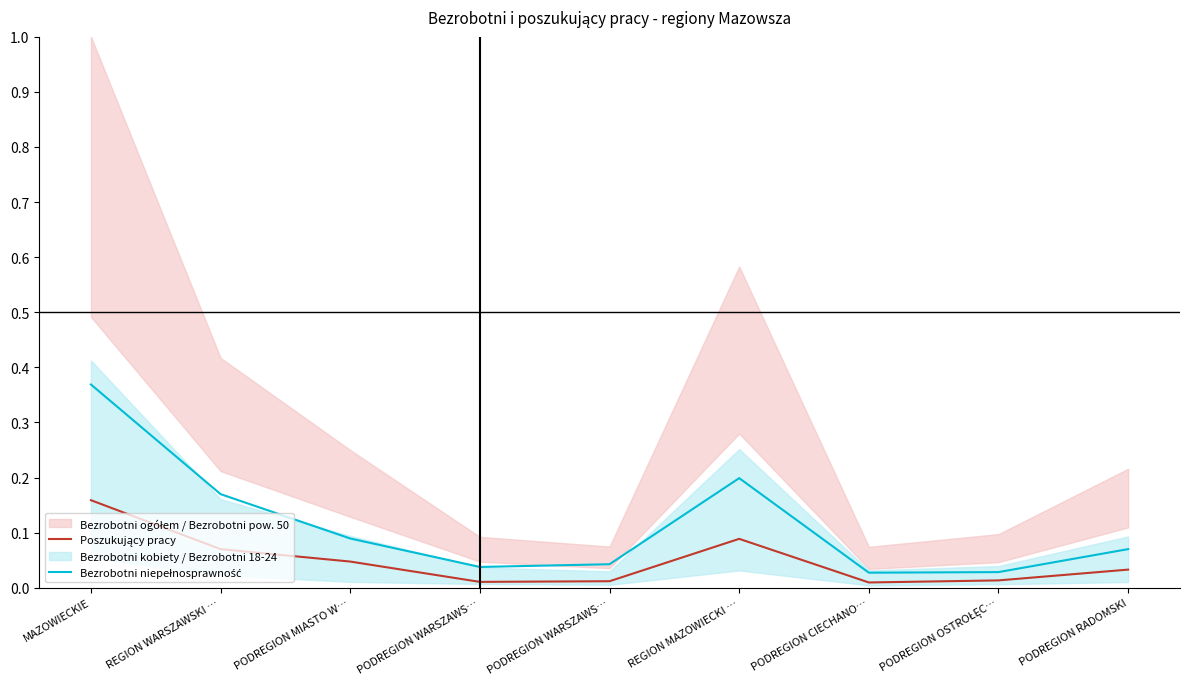

Which category has the highest value in the Poszukujący pracy series?

MAZOWIECKIE